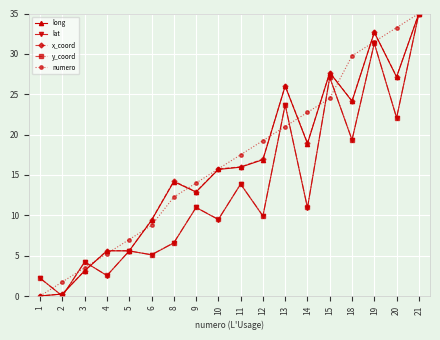

What is the difference between the highest and lowest values at 13?

5.0